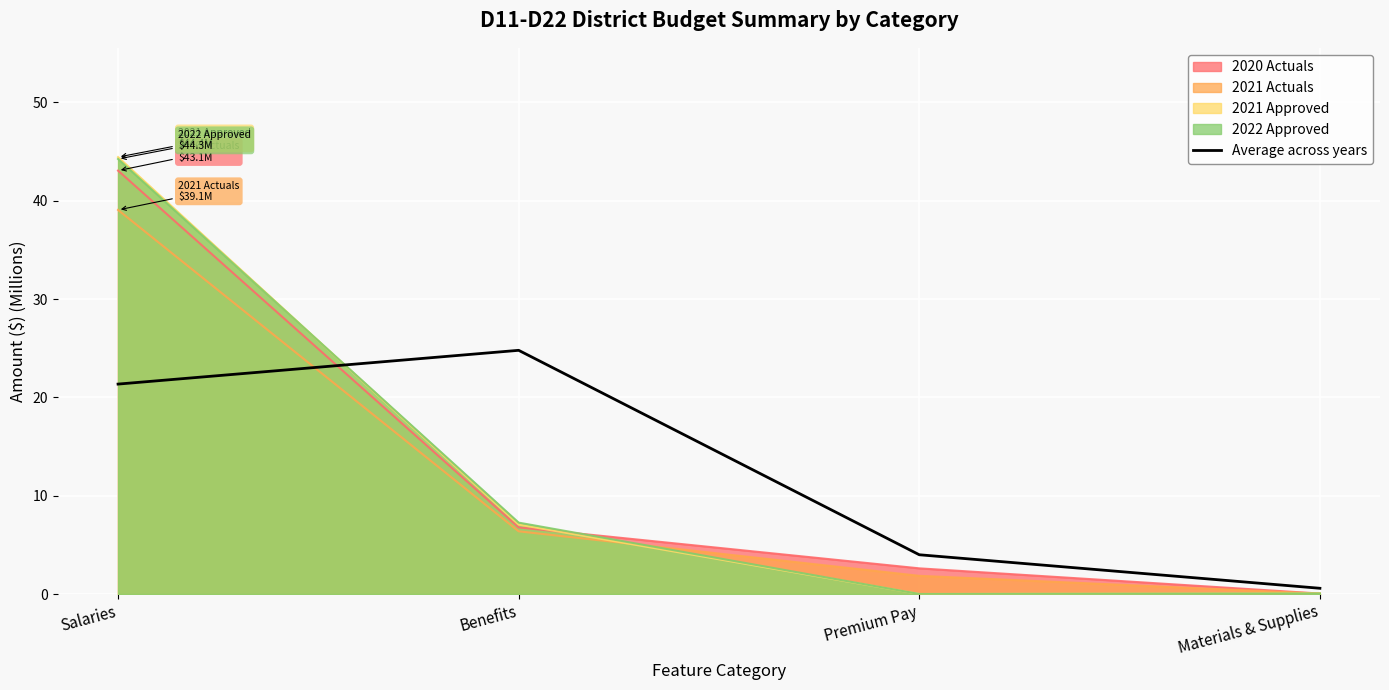

How many data points does each series have?

4